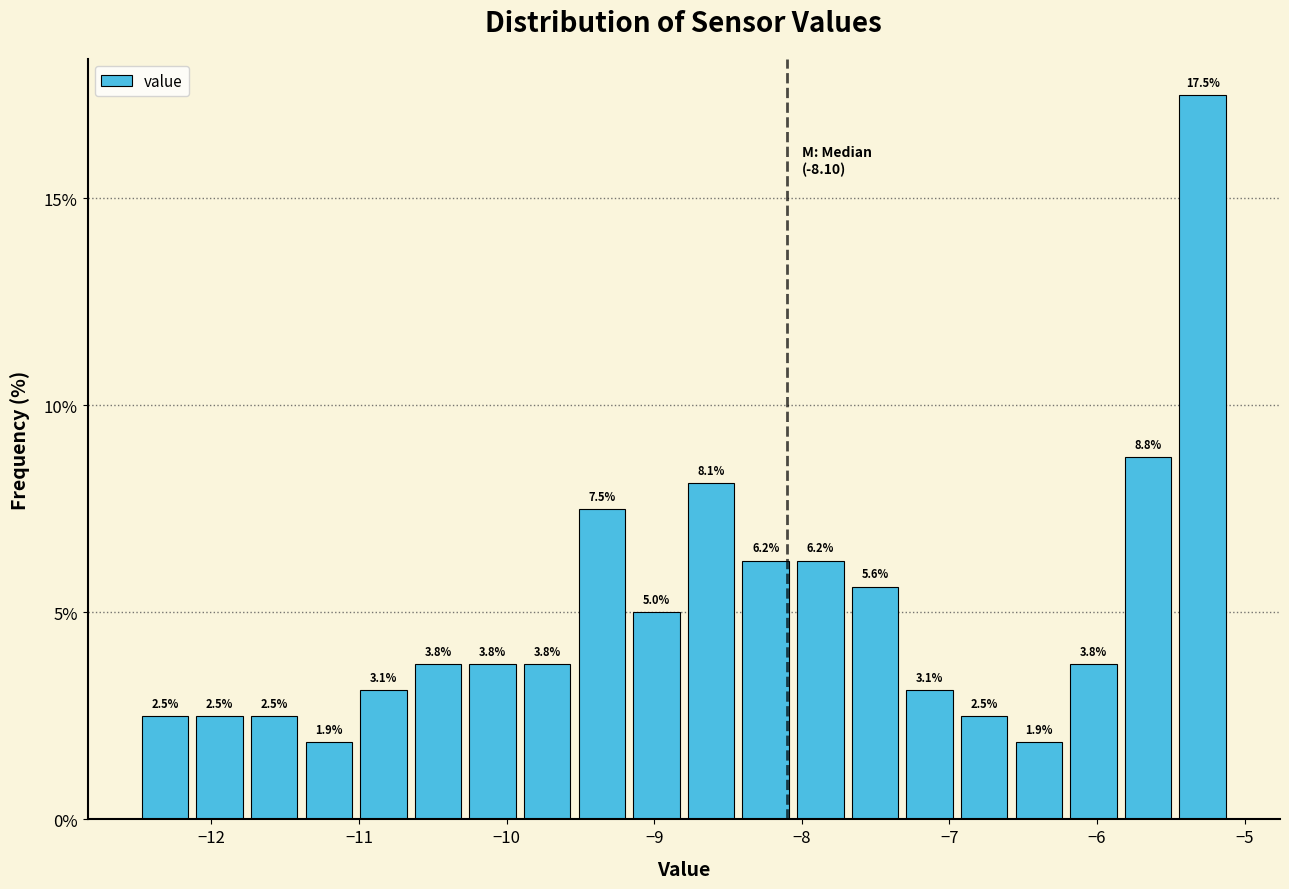

Read against the x-axis, roughly where is the centre of the tallest bar?

-5.3